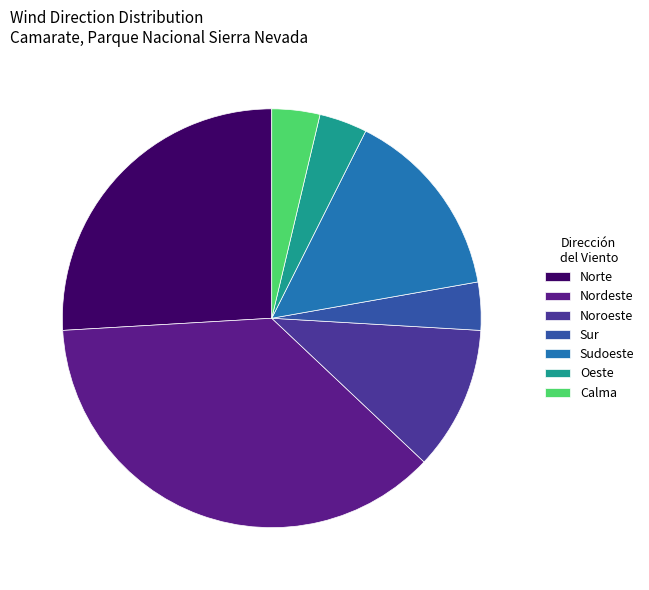

What is the smallest slice in the pie chart?

Sur